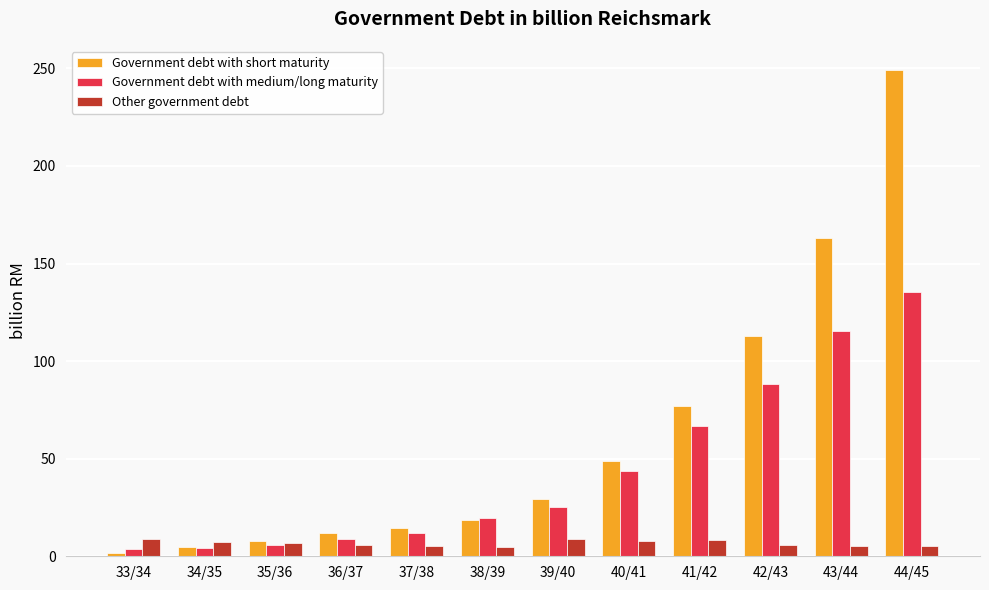

At which label is Government debt with short maturity closest to 125?

42/43